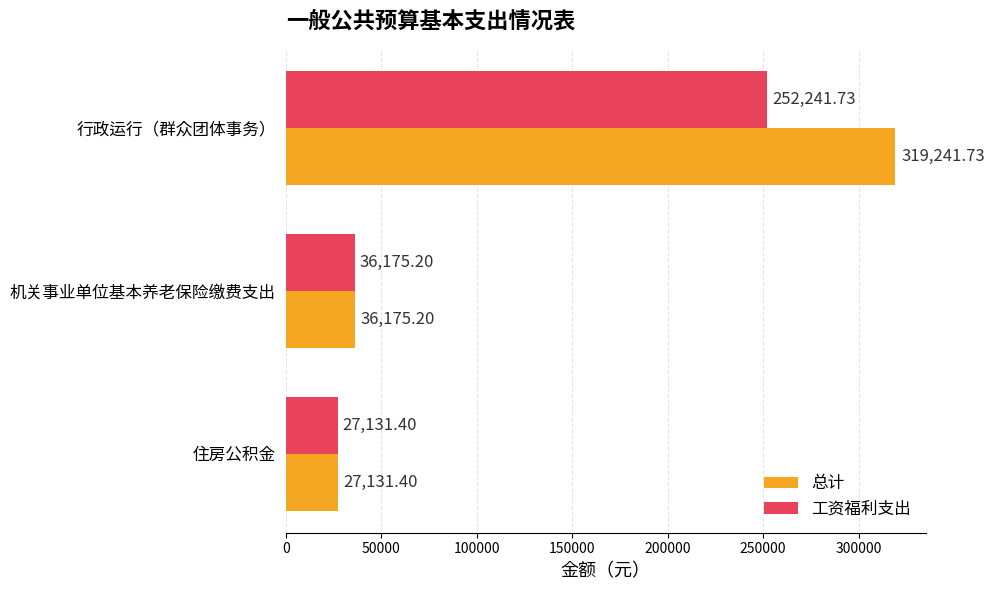

Rank the categories by 工资福利支出 value from lowest to highest.

住房公积金, 机关事业单位基本养老保险缴费支出, 行政运行（群众团体事务）